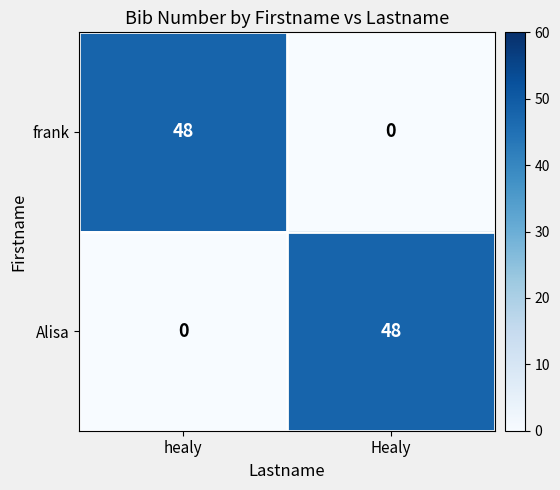

What is the total value across all series at healy?

48